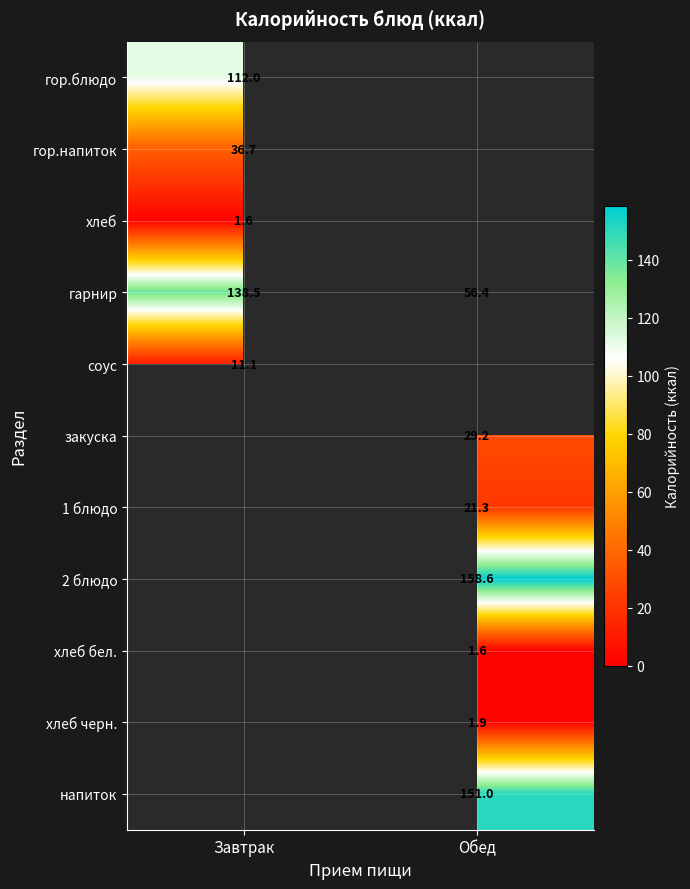

At which category does the chart reach its minimum across all series?

Завтрак